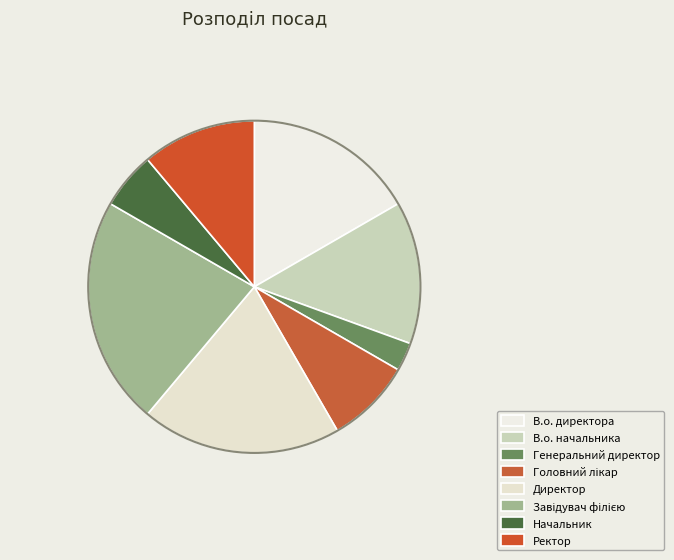

Is the sum of Завідувач філією and Головний лікар greater than half?

No